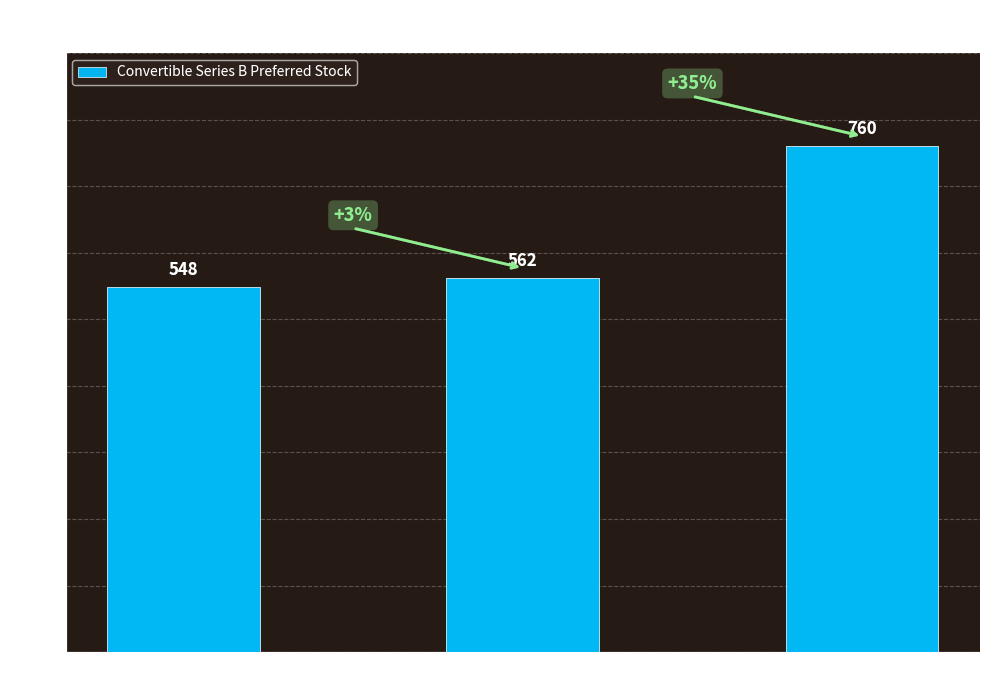

Rank the categories by value from highest to lowest.

End of Period (Year 2), End of Period (Year 1), Beginning of Period